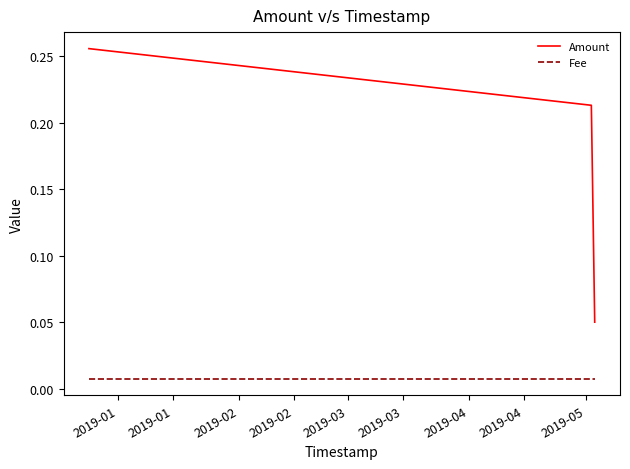

Count the Amount values in the range 0 to 1.

3